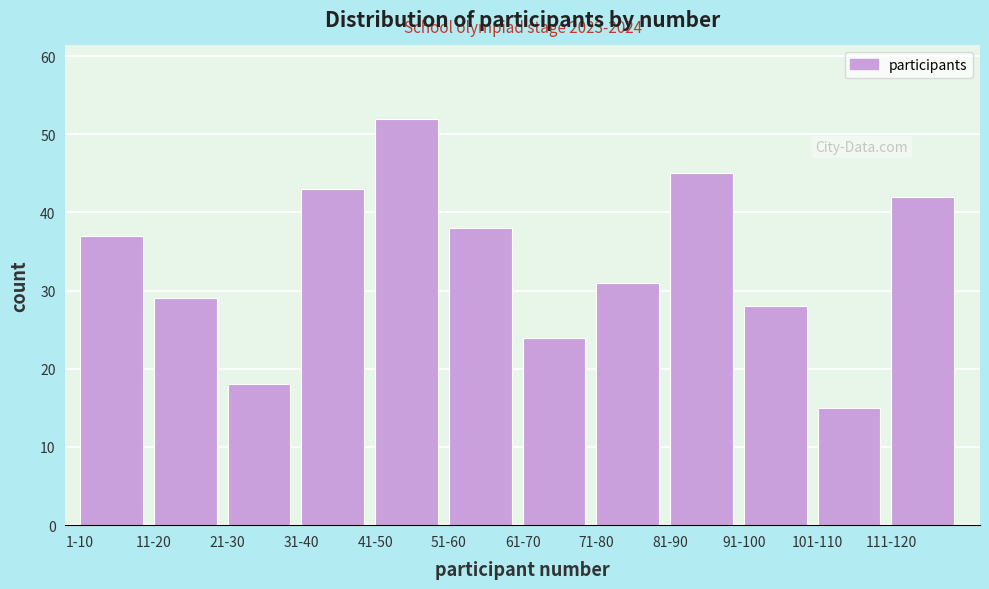

Reading left to right, extract all data points from this chart.

37	29	18	43	52	38	24	31	45	28	15	42